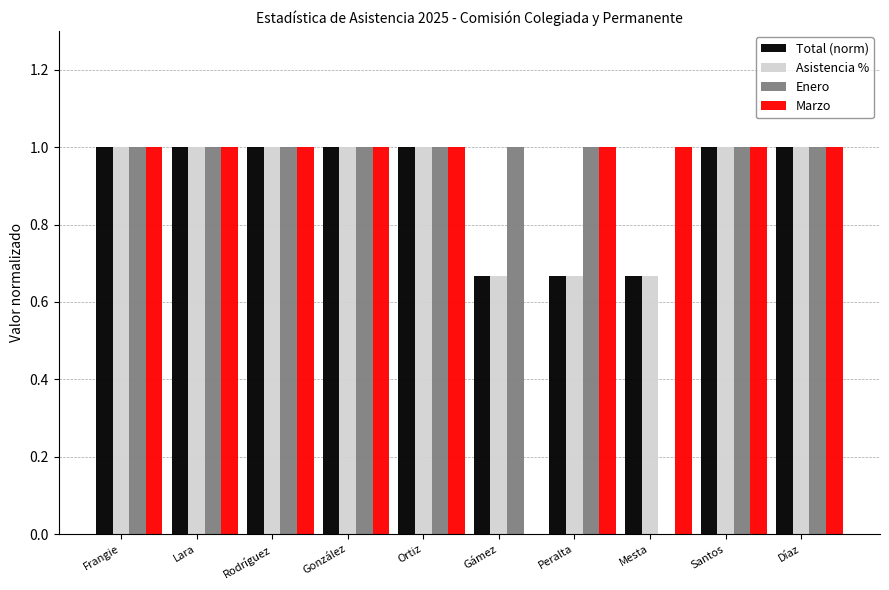

What value does the Asistencia % series have at Santos?

1.0